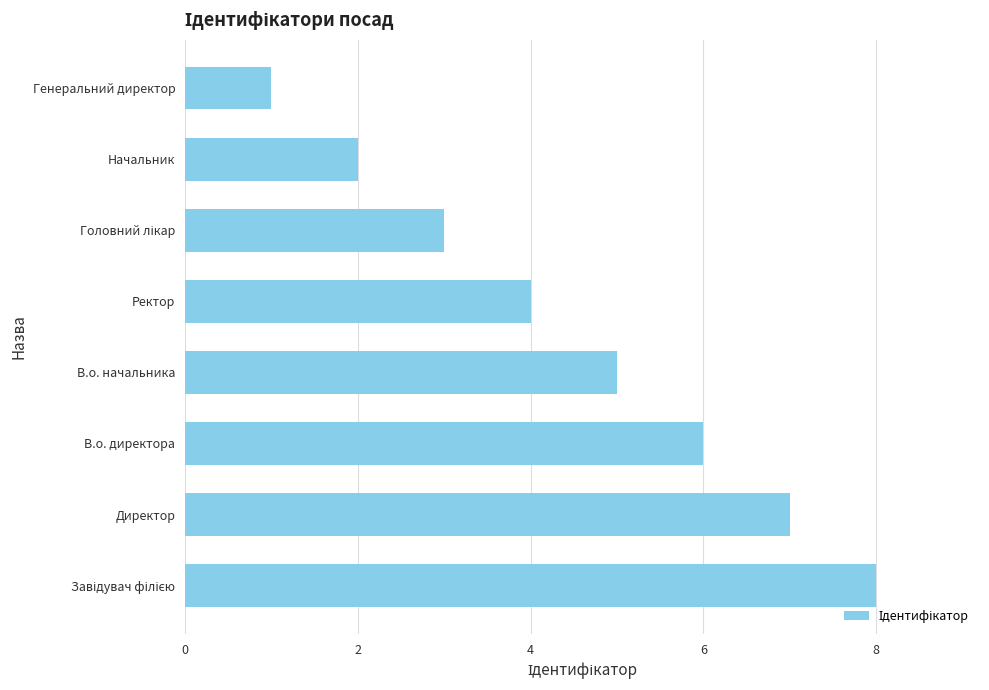

How many series are shown in this chart?

1